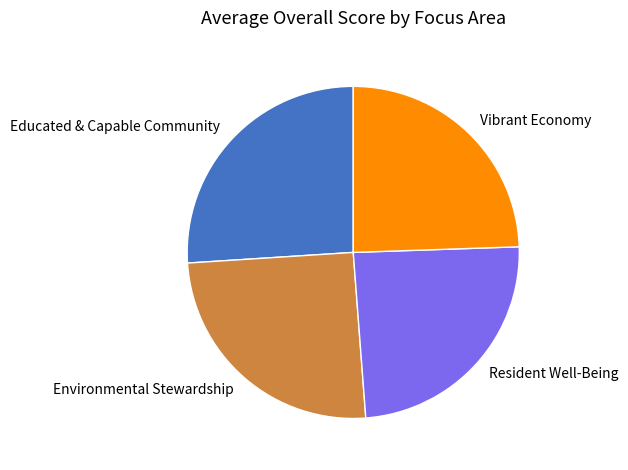

Is it true that Environmental Stewardship is 32% of the pie?

False